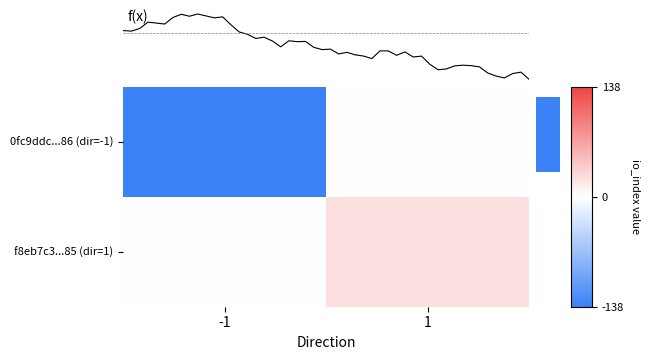

Which series has the largest total across all categories?

f8eb7c3...85 (dir=1)